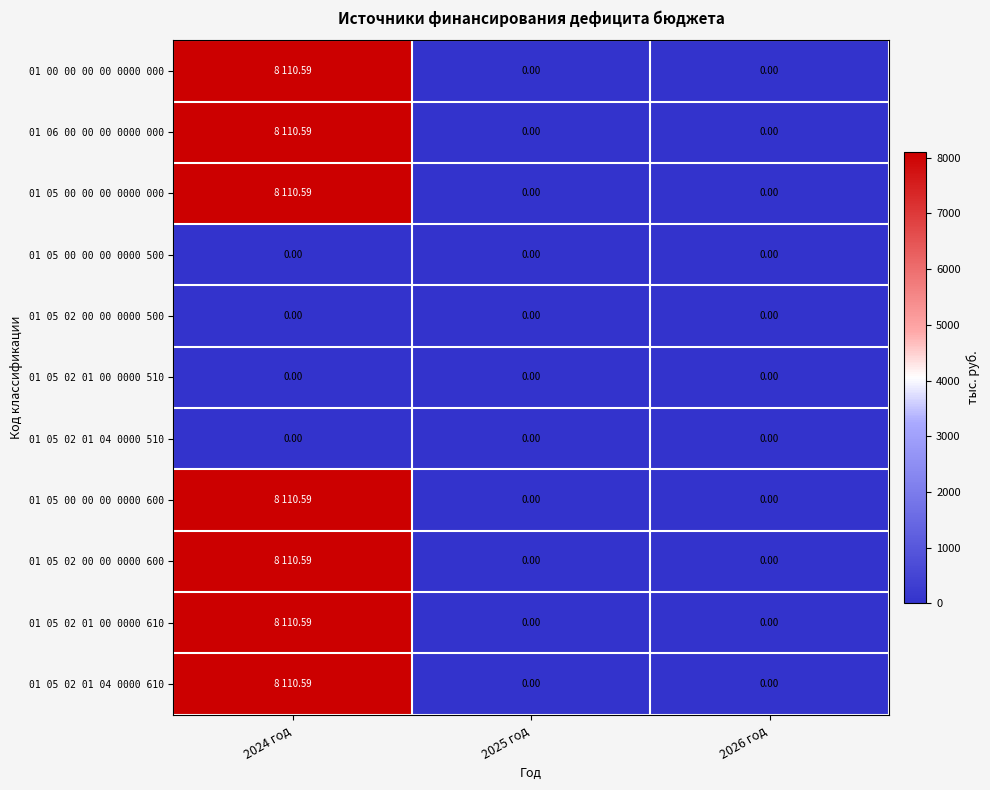

At which category is the sum across all series the highest?

2024 год